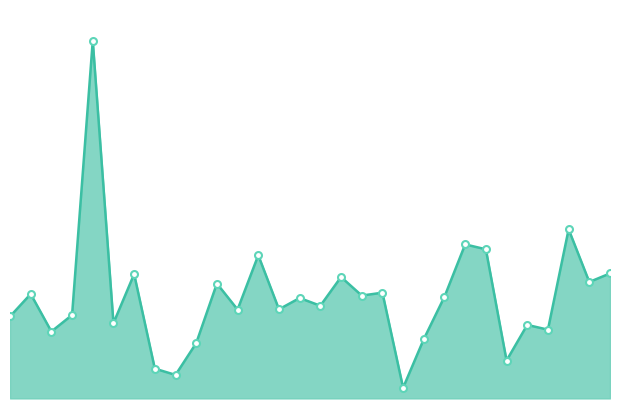

Does the chart have visible grid lines?

No